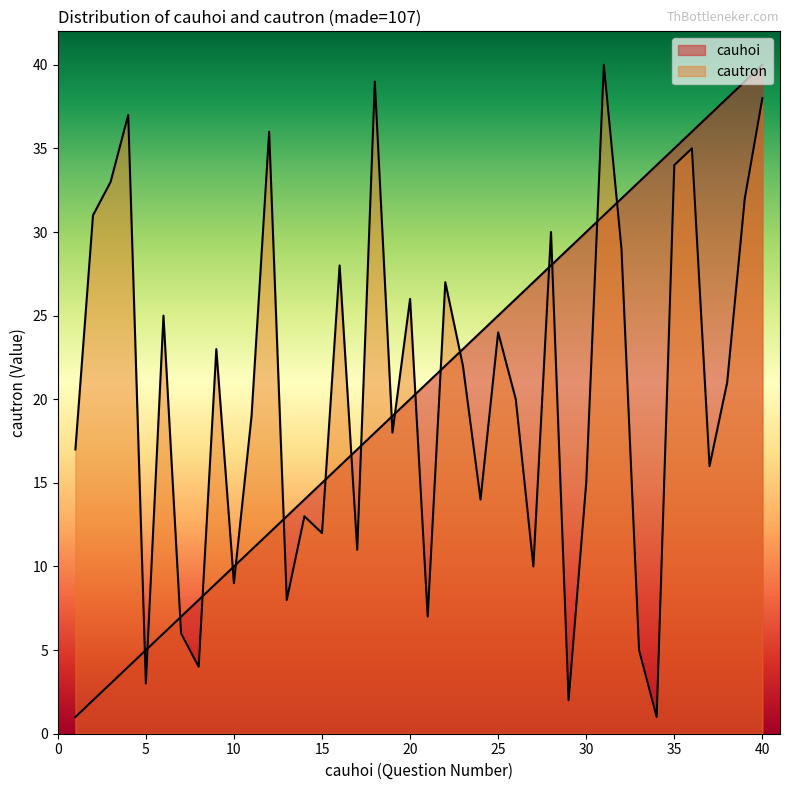

At which label does cautron first exceed 21?

2